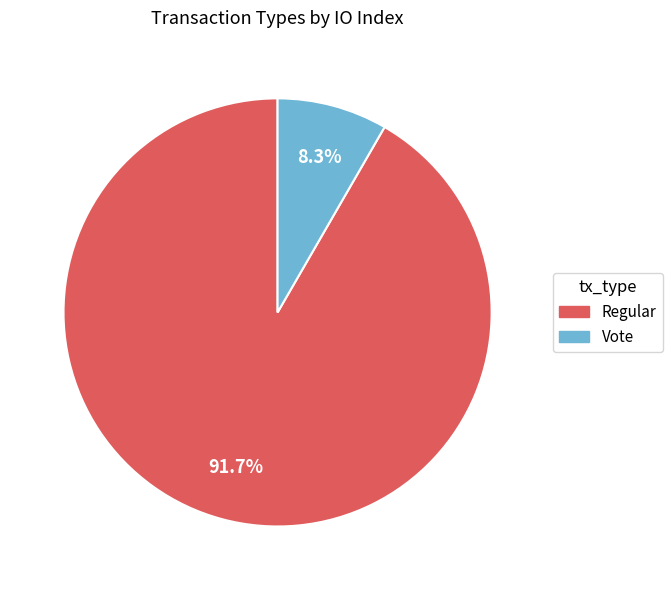

To the nearest percent, what is the difference between the largest and smallest slice percentages?

83%